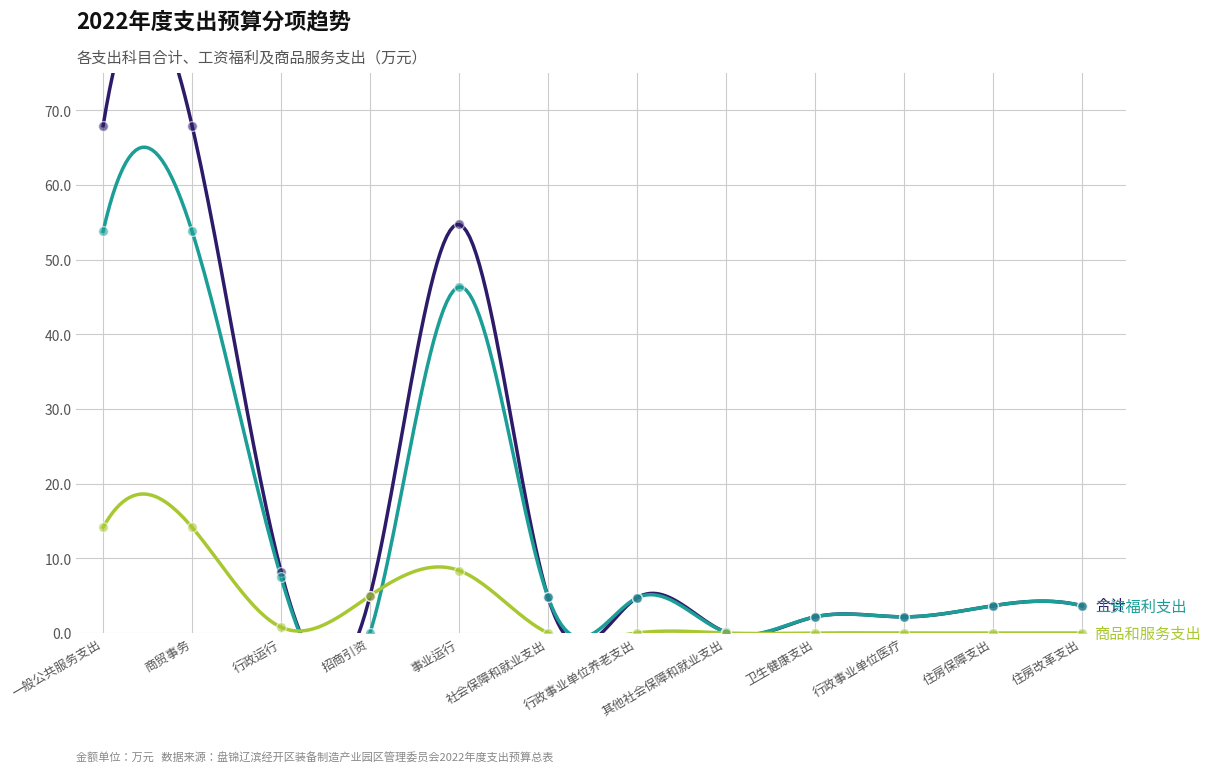

Which series reaches the minimum Y coordinate?

工资福利支出